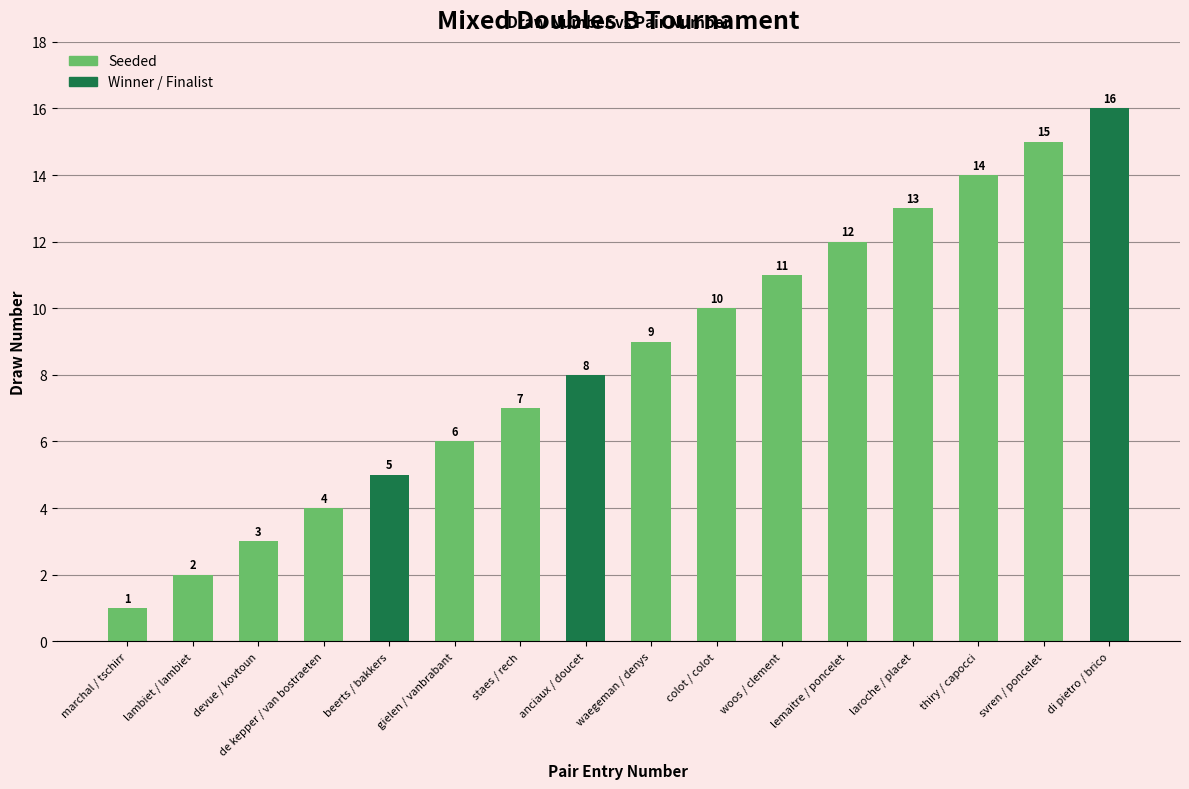

Which category has the highest value across all series?

di pietro / brico